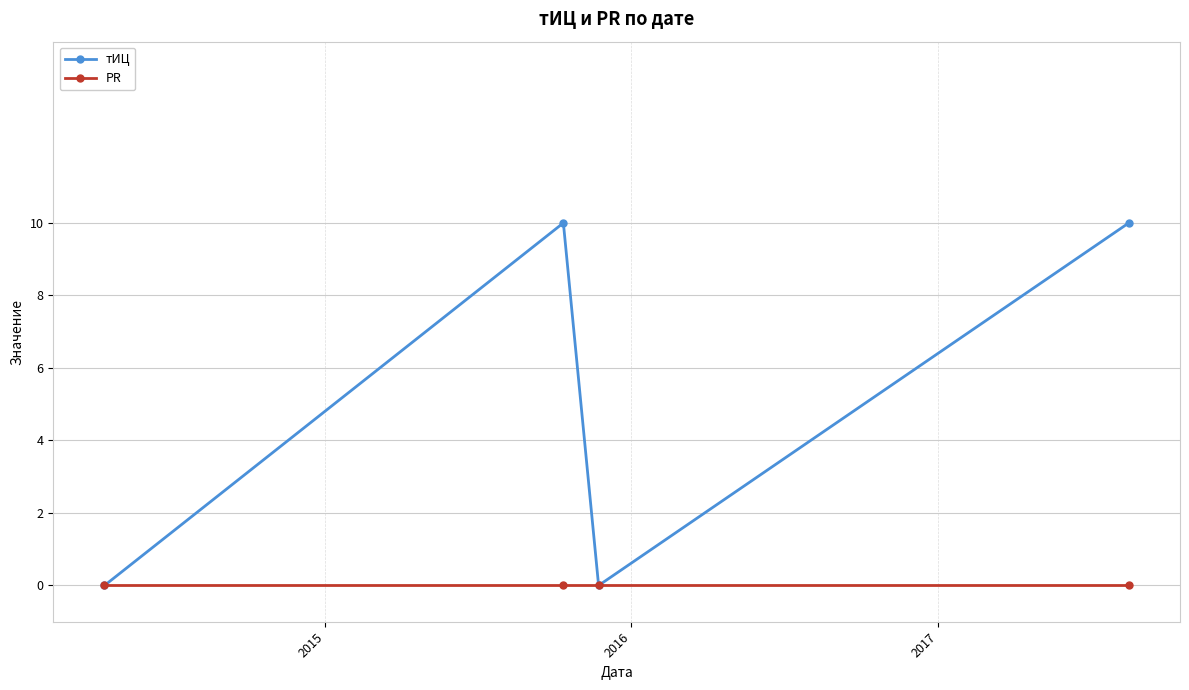

Reading left to right, transcribe all the data shown in this chart.

тИЦ: 0	10	0	10
PR: 0	0	0	0